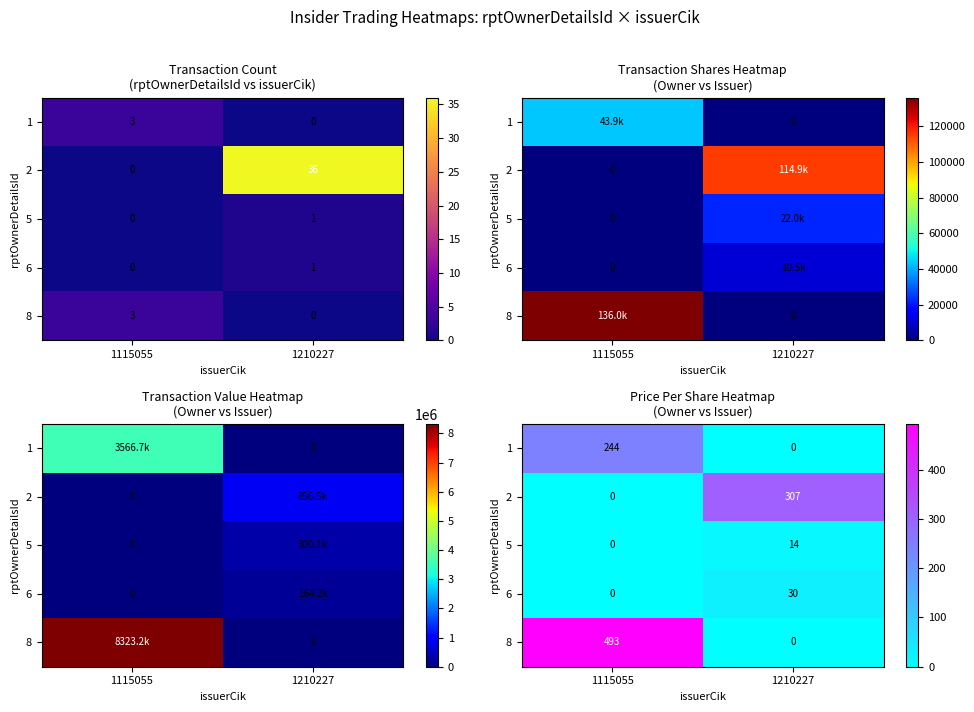

Rank the series by their maximum value, from lowest to highest.

5, 6, 1, 2, 8